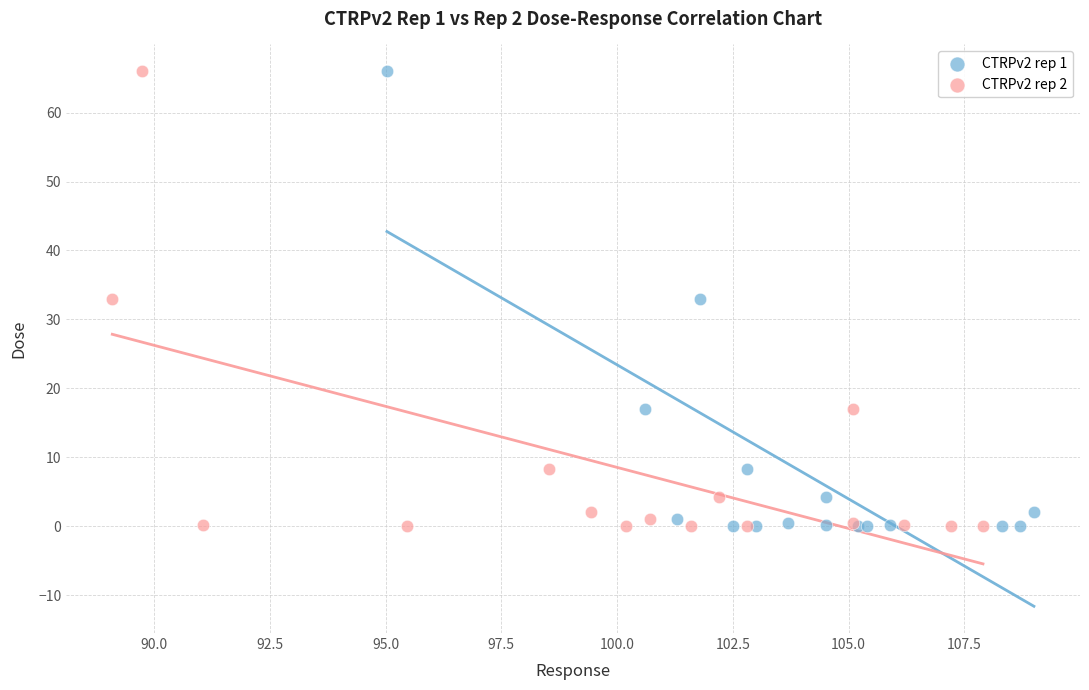

What are all the series names shown in the legend?

CTRPv2 rep 1, CTRPv2 rep 2